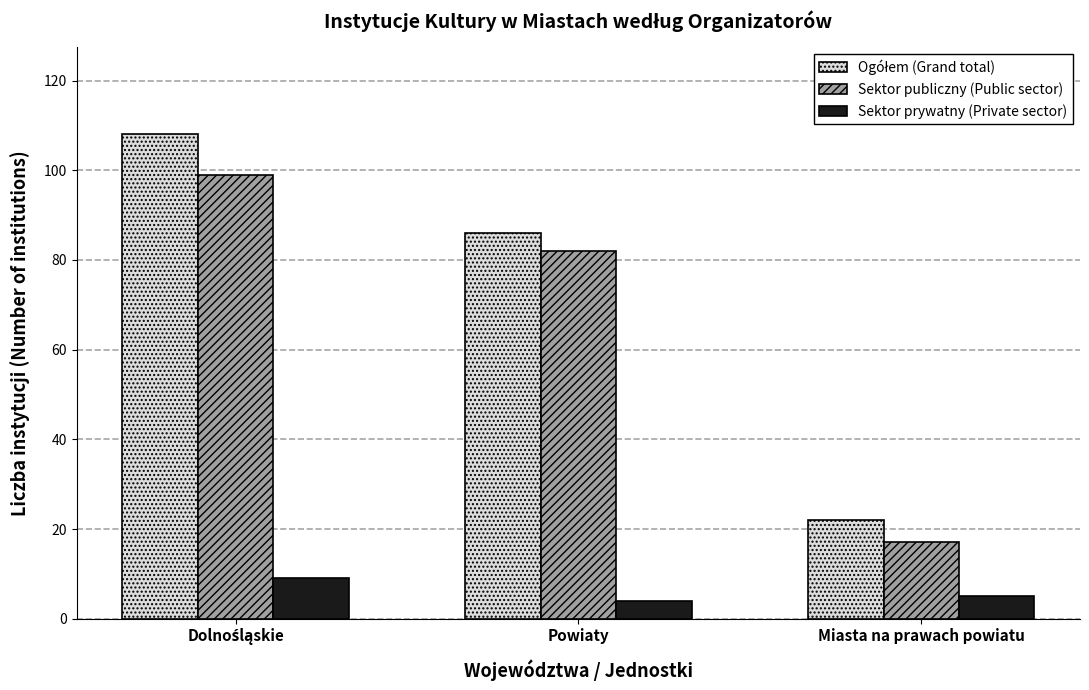

What is the maximum value shown in the chart?

108